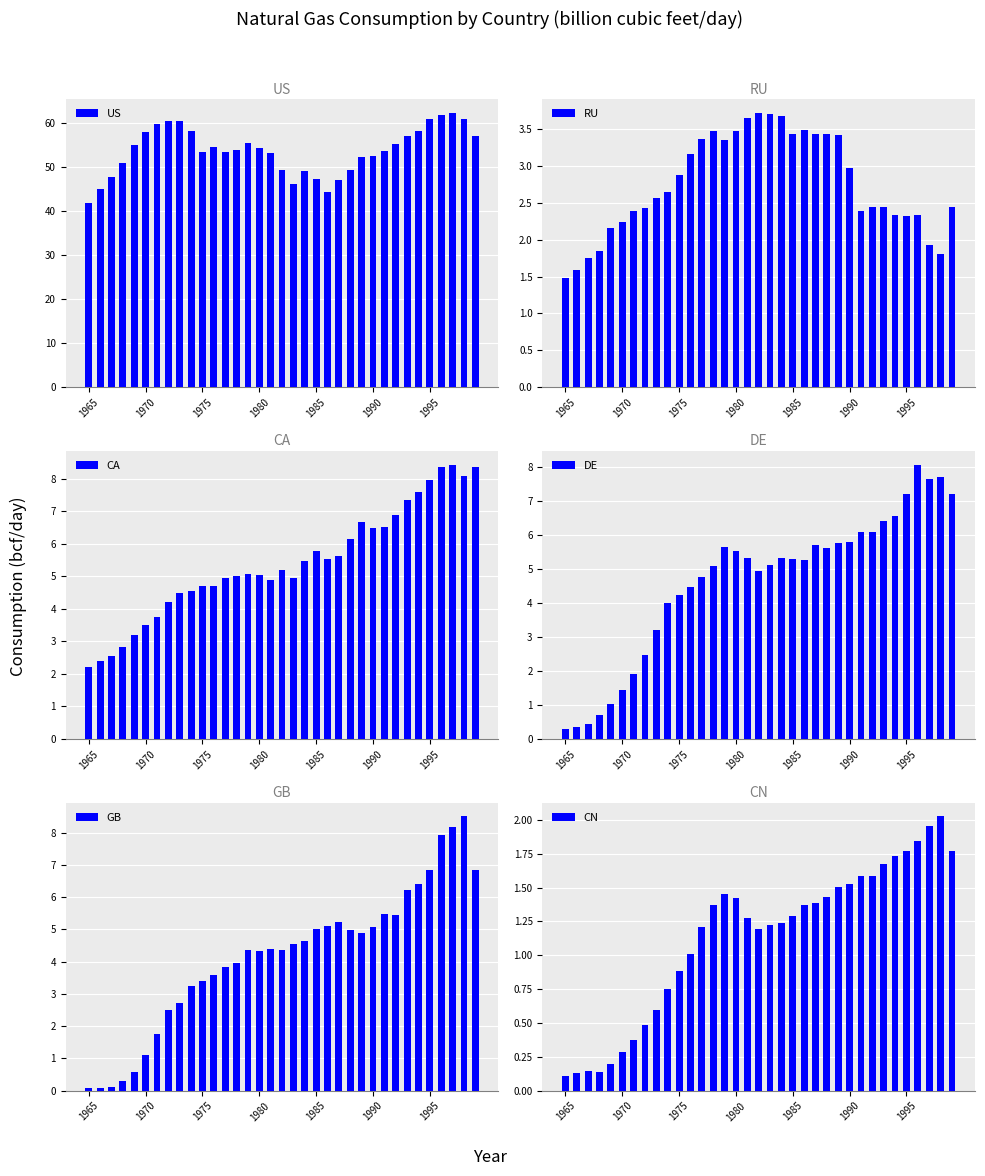

Which series has the widest spread of values?

US